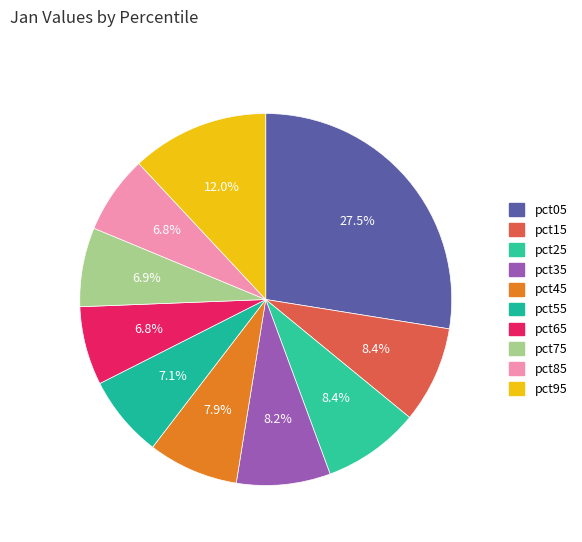

Is there a majority slice in this chart?

No